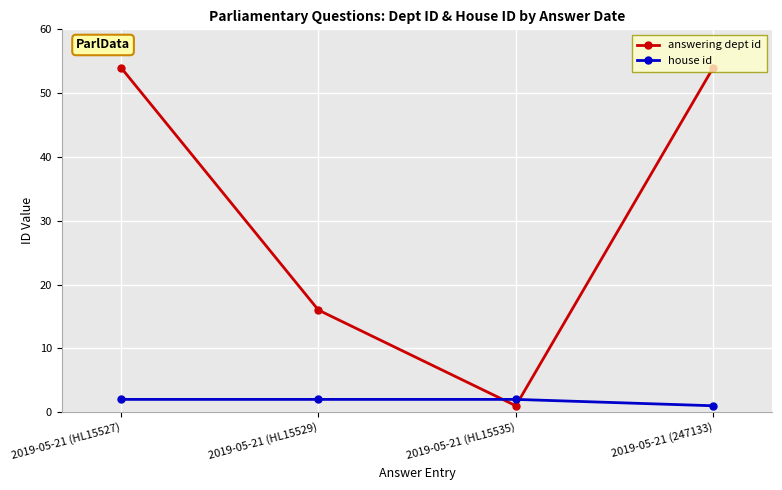

Where is house id nearest to the value 1?

2019-05-21 (247133)